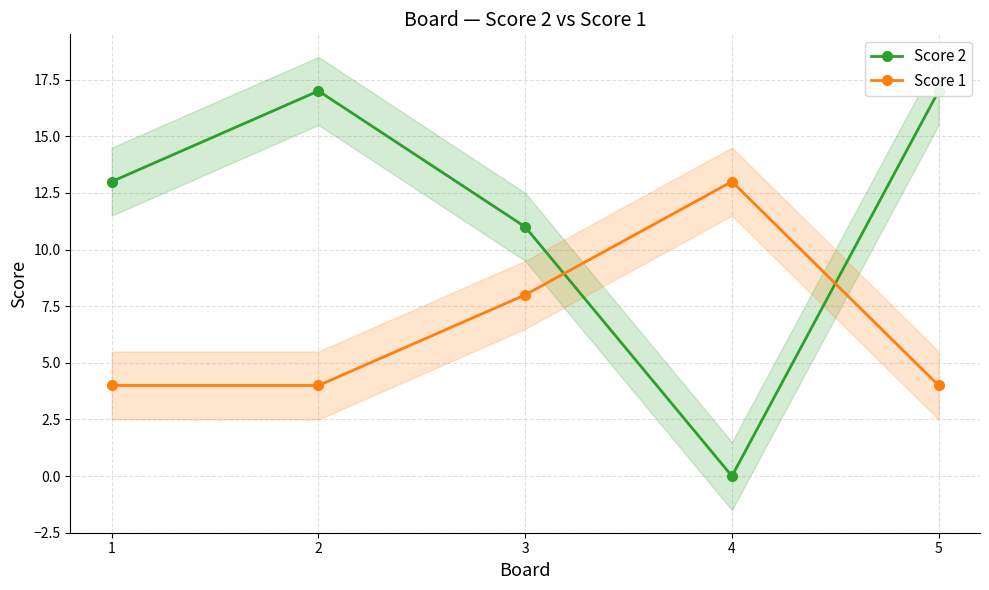

What is the approximate value of Score 1 at 5?

4